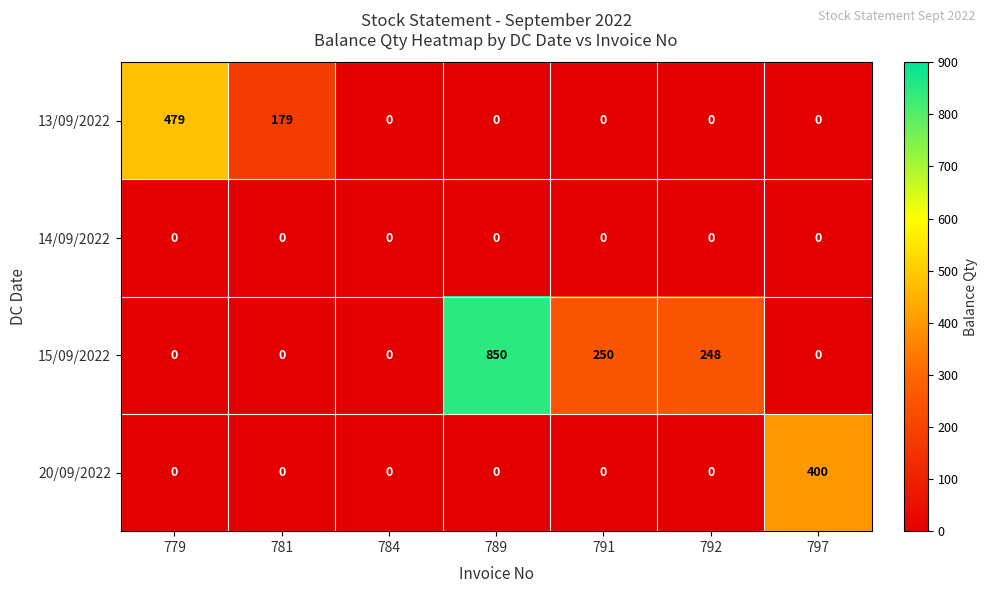

Is it true that 15/09/2022 equals 353 at 784?

False